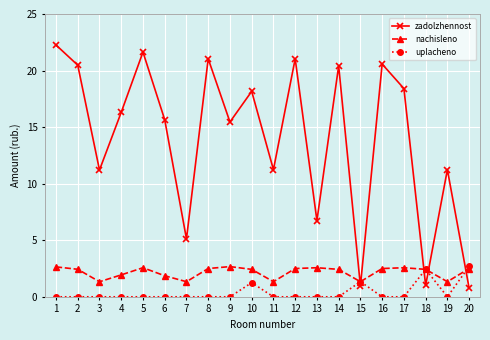

Is this an area chart (filled region under the line)?

No